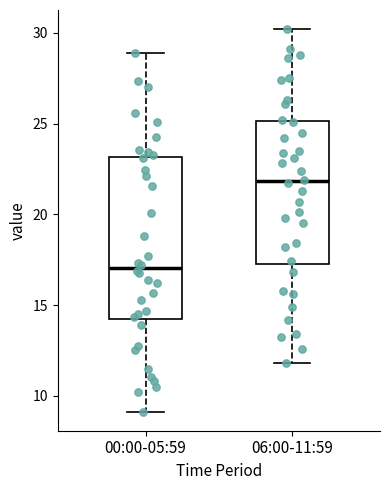

Reading left to right, read every box against the y-axis: the position of its median line, the range the box covers, and the ends of its whiskers. The values are not printed on the chart, so give them approximately, as read against the axis.

00:00-05:59: median 17.0, box 14.0 to 23.0, whiskers 9.0 to 29.0
06:00-11:59: median 22.0, box 17.5 to 25.0, whiskers 12.0 to 30.0